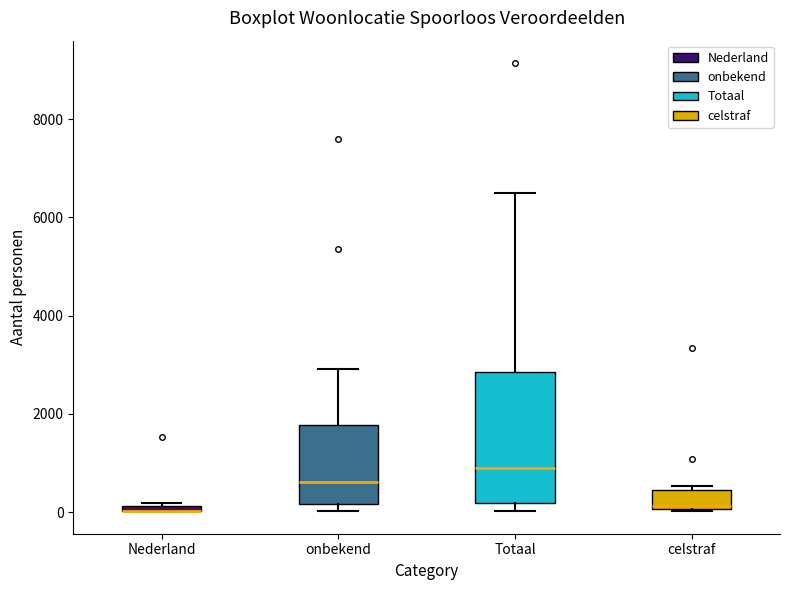

Where is the upper edge of the box for onbekend on the y-axis? The values are not printed on the chart, so give them approximately, as read against the axis.

1800